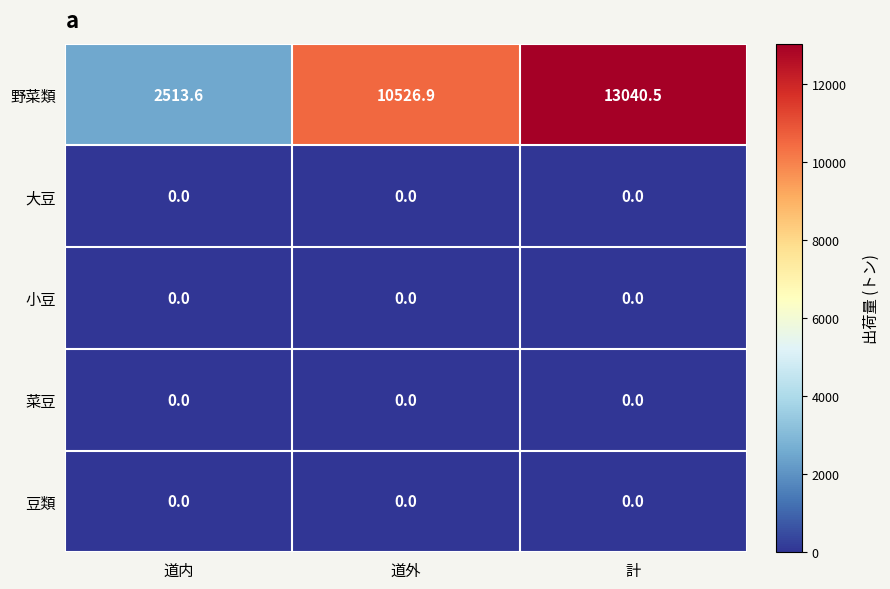

What is the spread (max minus min) of values at 計?

13040.5